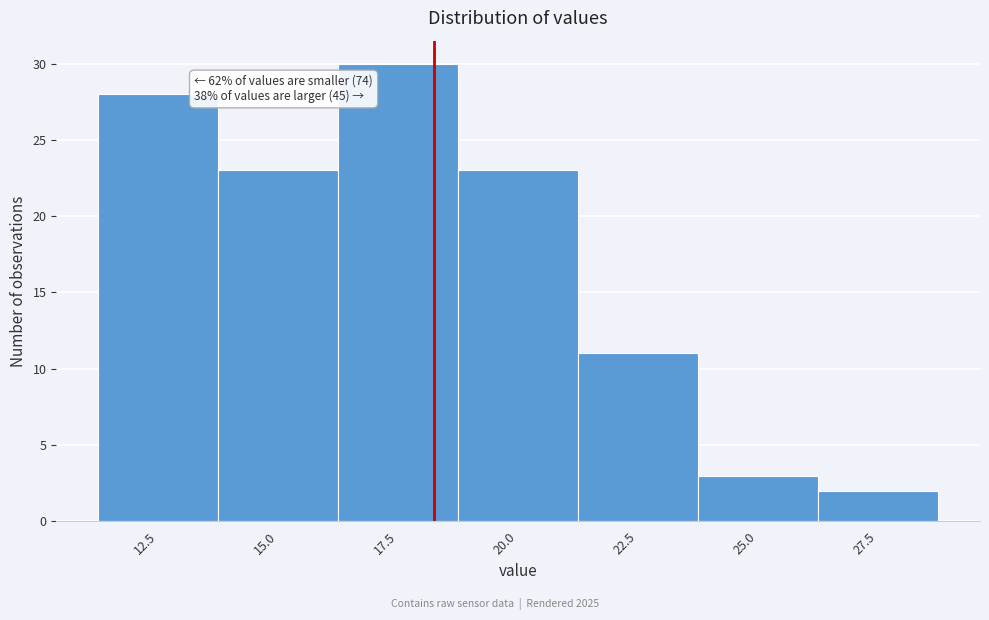

Reading left to right, transcribe all the data shown in this chart.

12.5=28	15.0=23	17.5=30	20.0=23	22.5=11	25.0=3	27.5=2